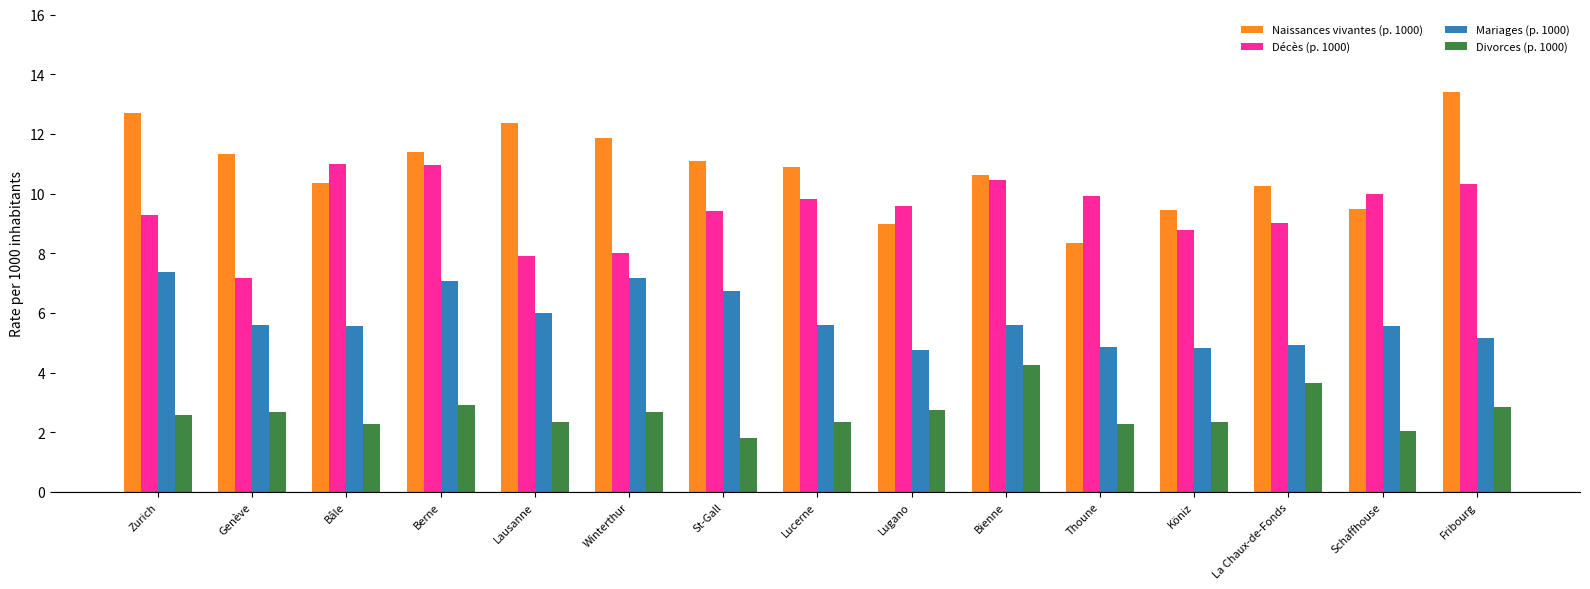

What is the sum of the Décès (p. 1000) values at Berne and St-Gall?

20.4